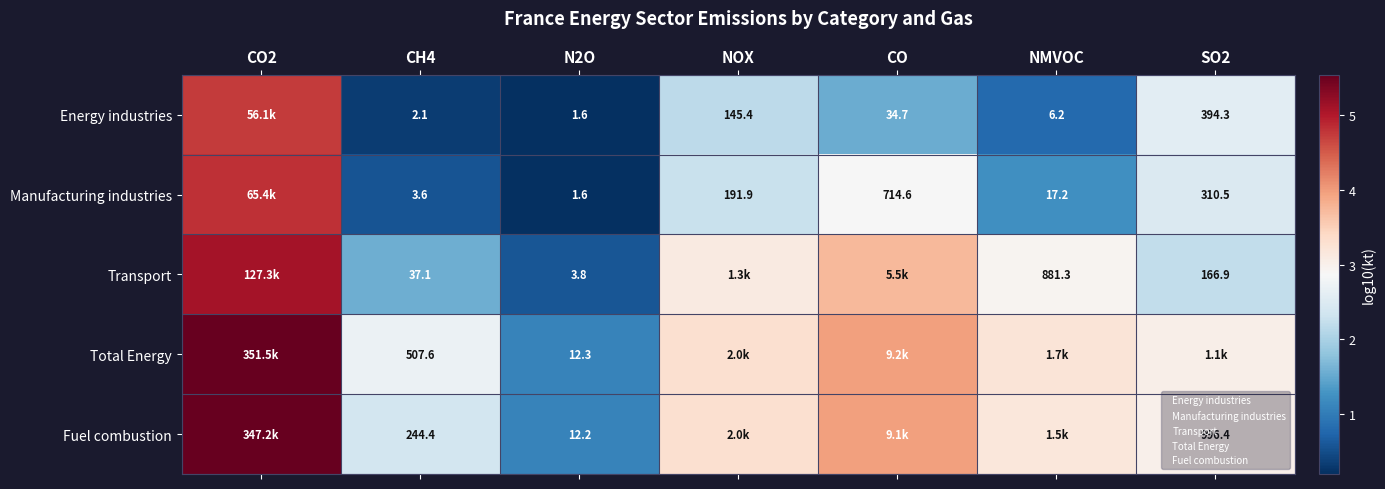

What is the sum of the Energy industries values at NOX and CH4?

2.5